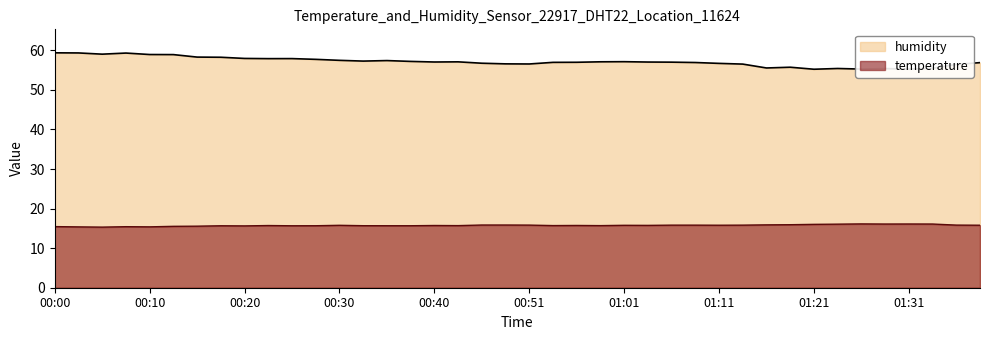

At which category is the sum across all series the highest?

00:00